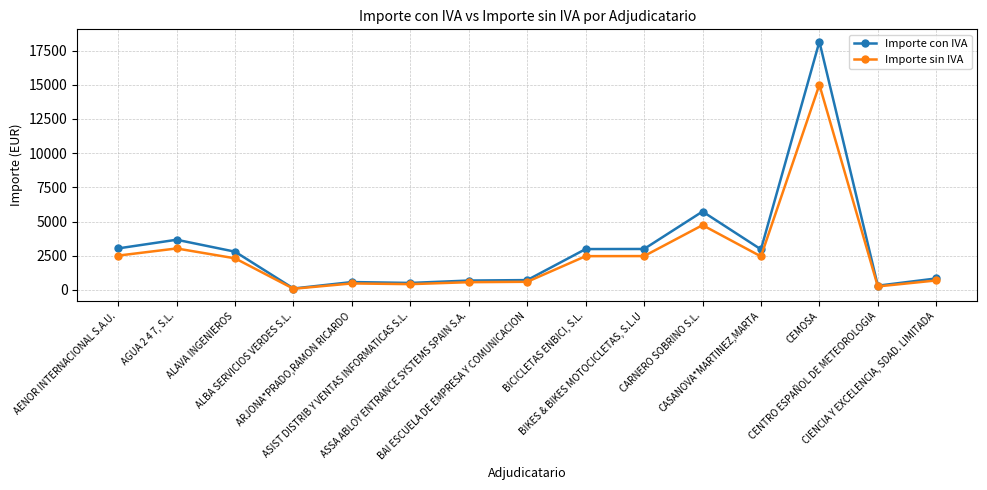

What is the average value of the Importe con IVA series?

3071.8